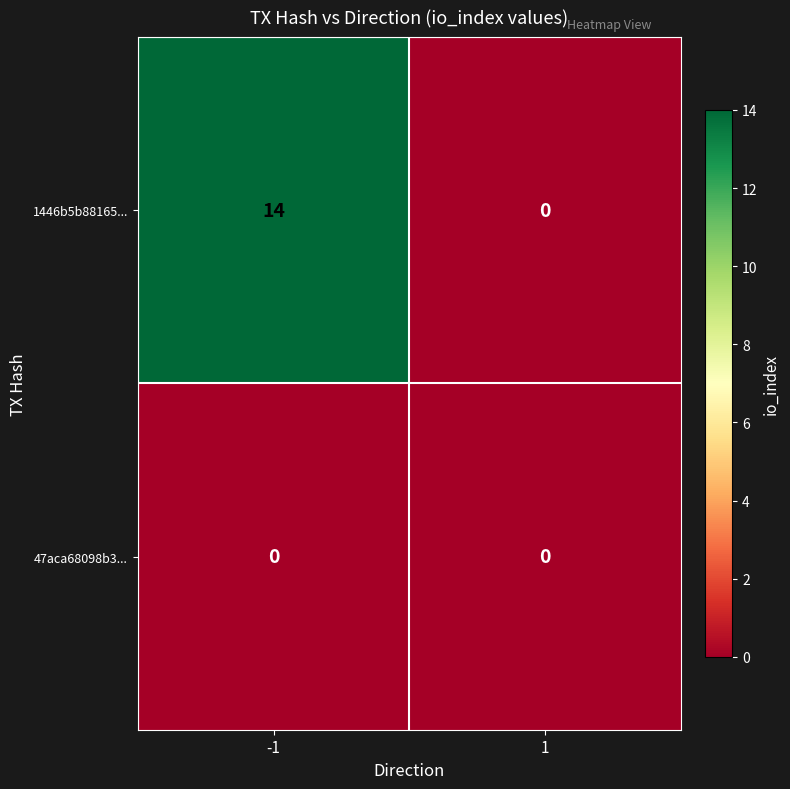

Which series changed the most between -1 and 1?

1446b5b88165...